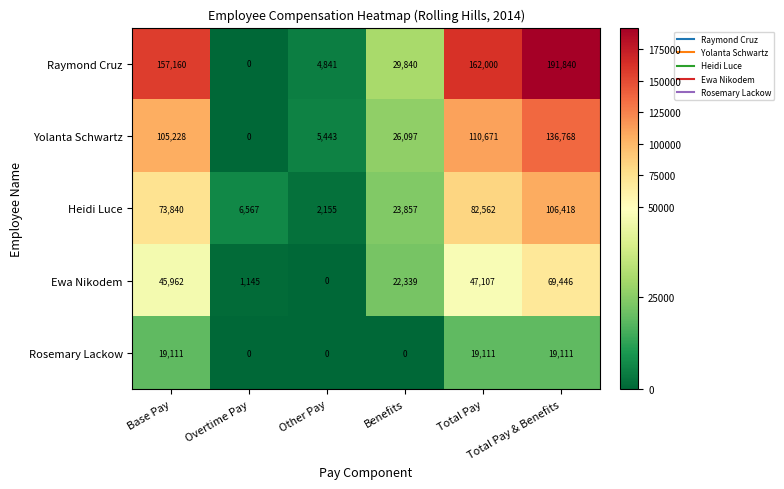

How many categories are shown in the chart?

6